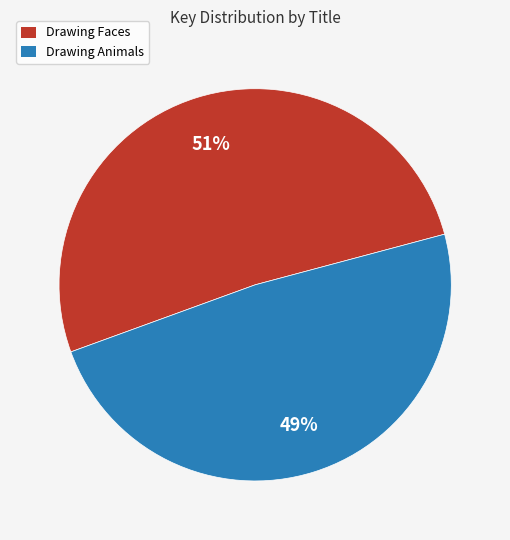

To the nearest percent, what is the combined percentage of Drawing Faces and Drawing Animals?

100%